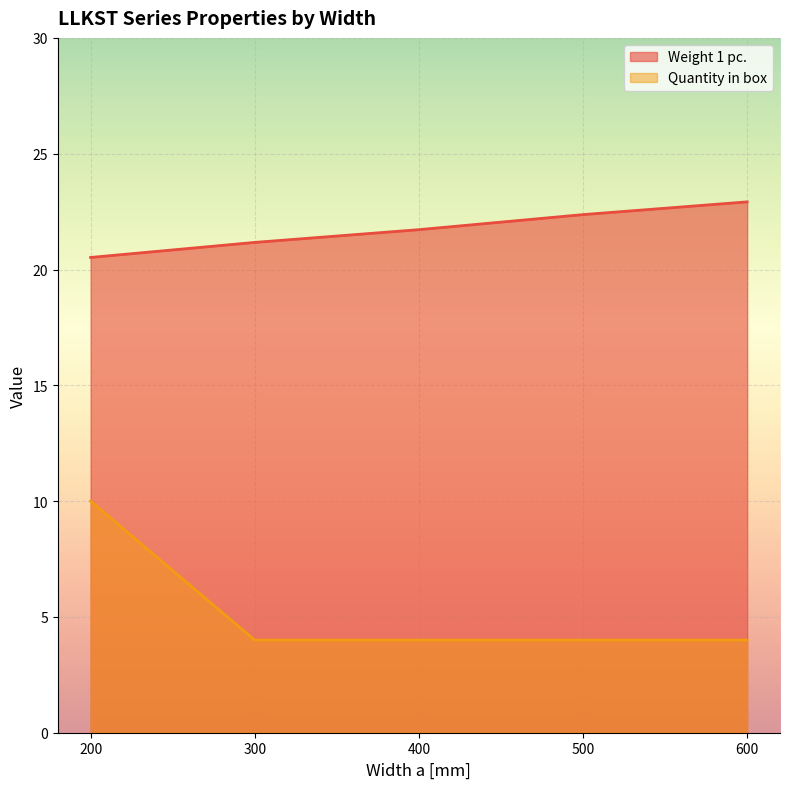

The Weight 1 pc. series shows 28.9 at 300. True or false?

False